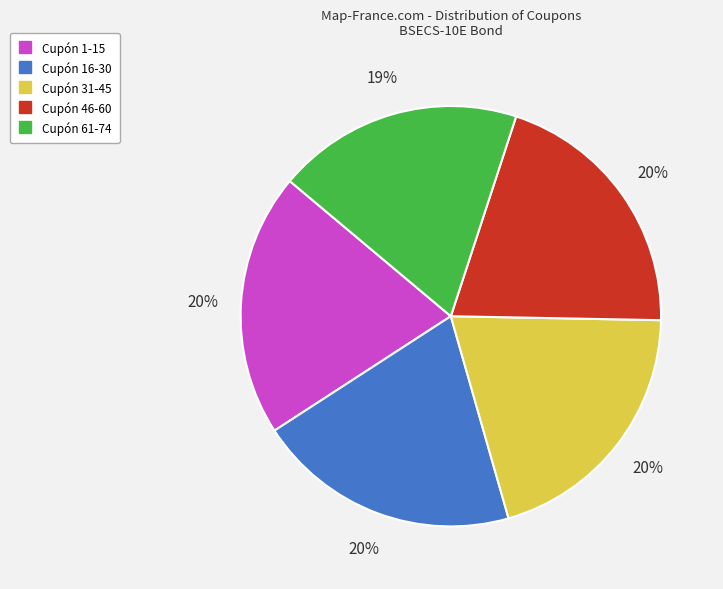

Which category has the smallest portion of the pie?

Cupón 61-74